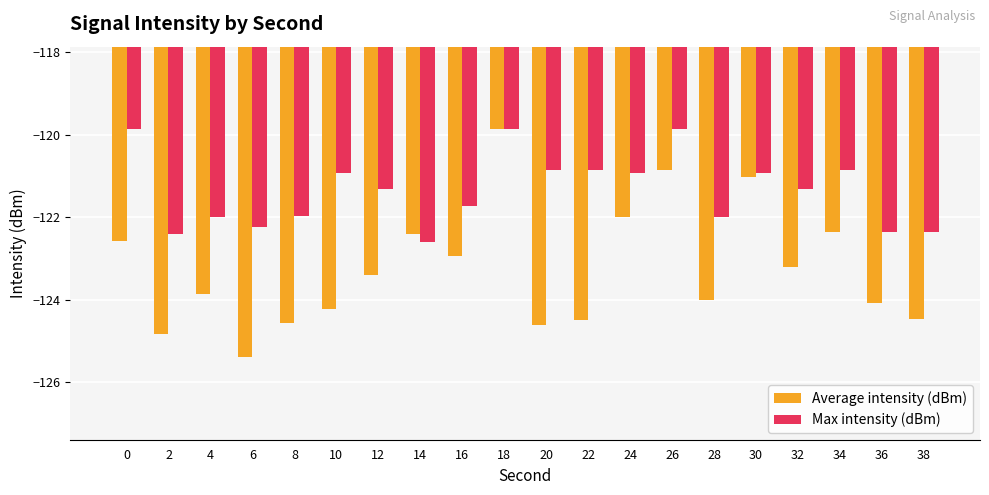

Is it true that Max intensity (dBm) equals -209.8 at 22?

False